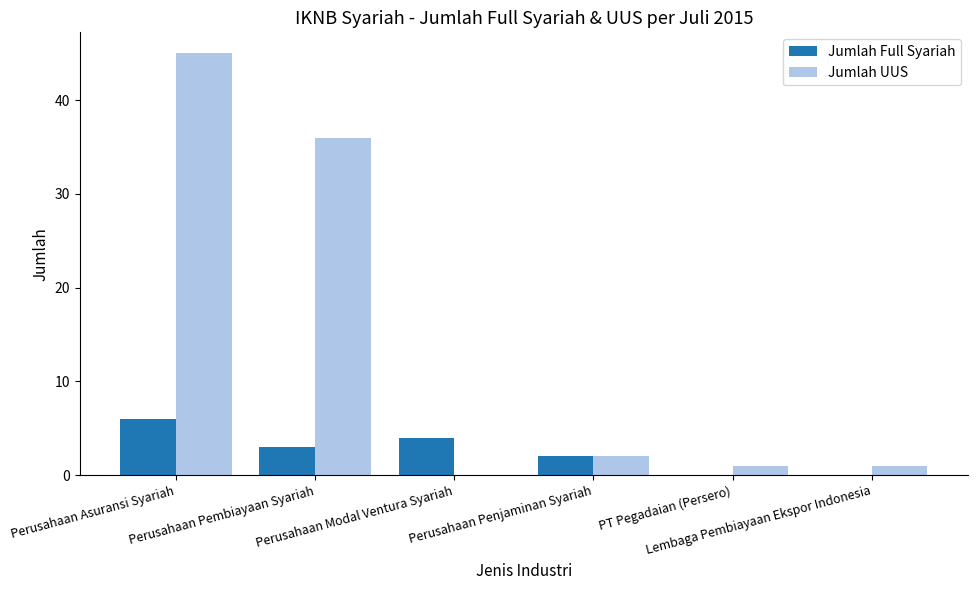

Are the bars grouped side by side (vs. stacked)?

Yes